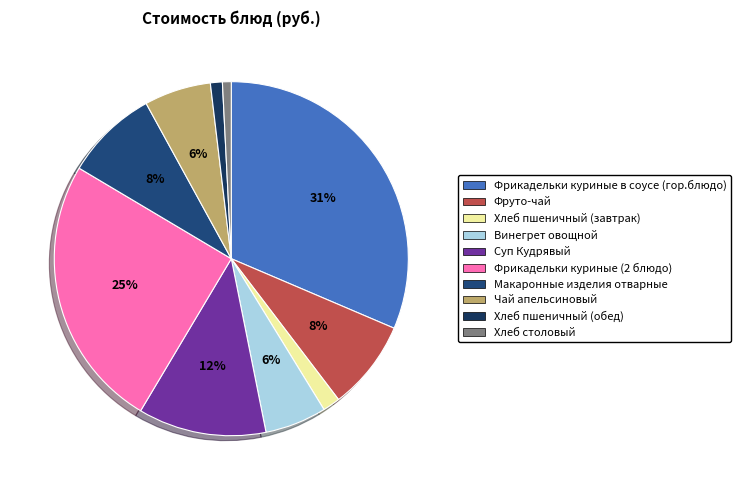

How many segments does this pie chart have?

10